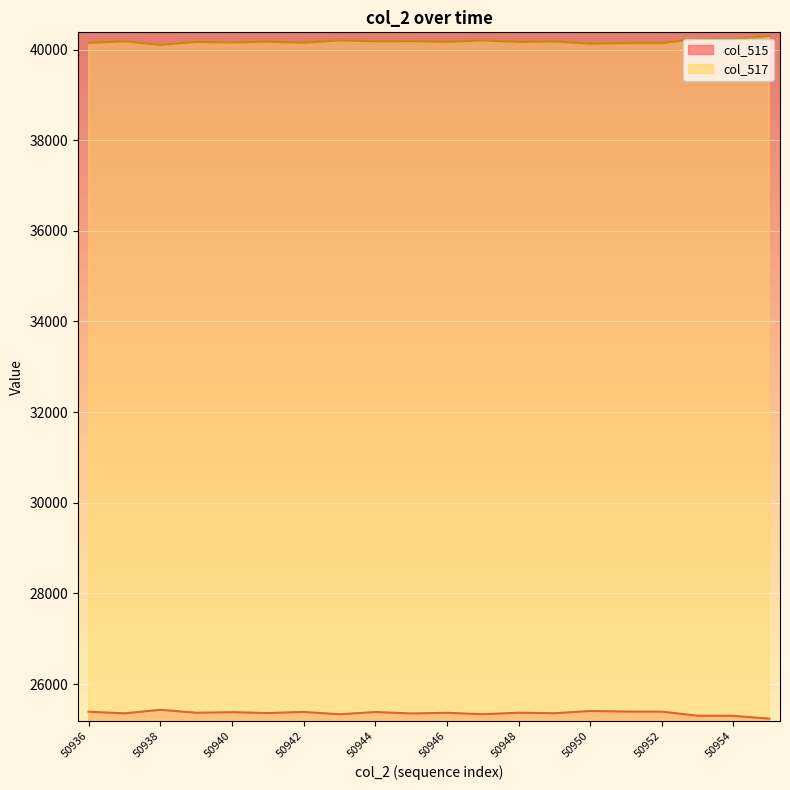

Reading left to right, transcribe all the data shown in this chart.

col_515: 25389	25354	25432	25367	25379	25361	25385	25333	25383	25351	25366	25334	25368	25356	25406	25393	25391	25302	25299	25236
col_517: 40146	40181	40103	40168	40156	40174	40150	40202	40182	40184	40169	40201	40167	40179	40129	40142	40144	40233	40236	40299